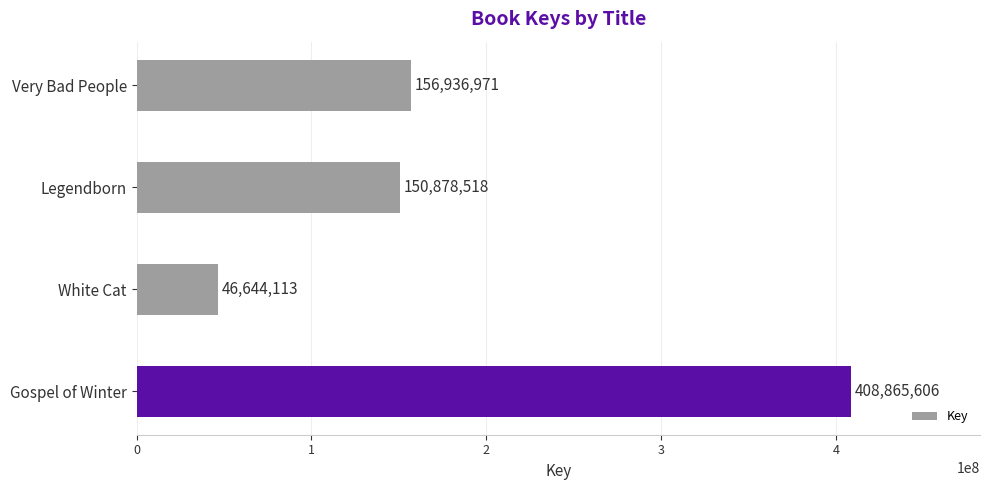

What value does the data have at Very Bad People?

156936971